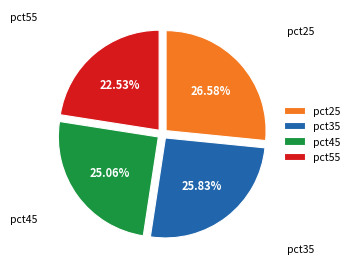

How many segments does this pie chart have?

4